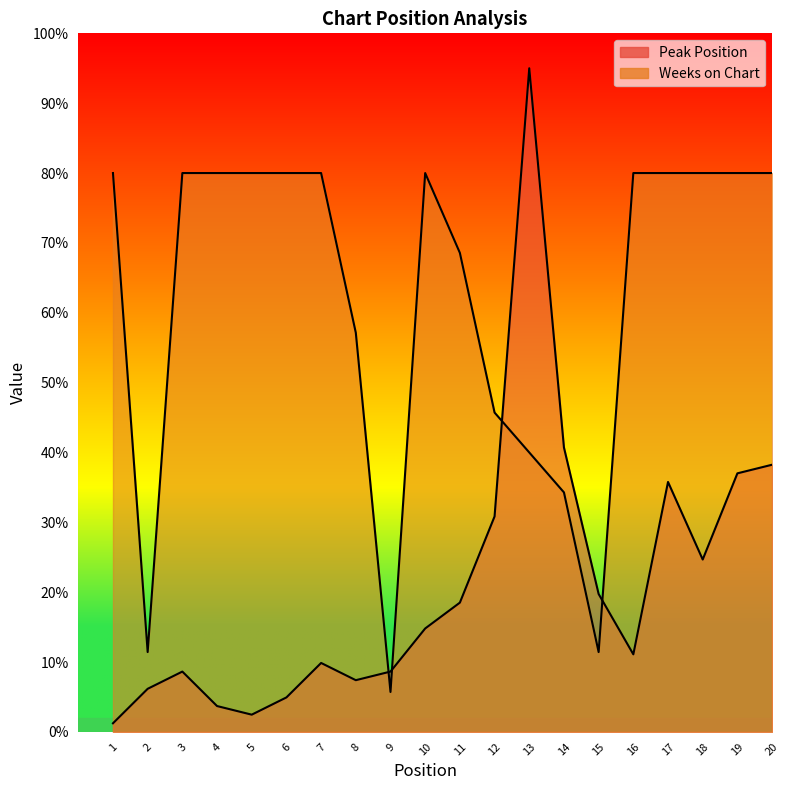

True or false: Peak Position and Weeks on Chart intersect in this chart.

True